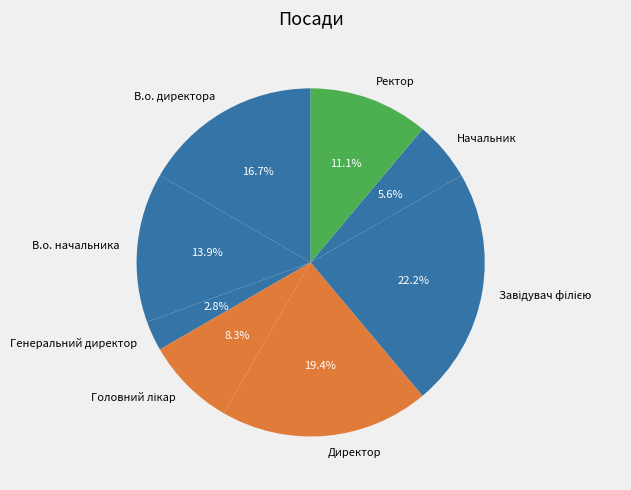

What percentage is the Директор slice, to the nearest percent?

19%